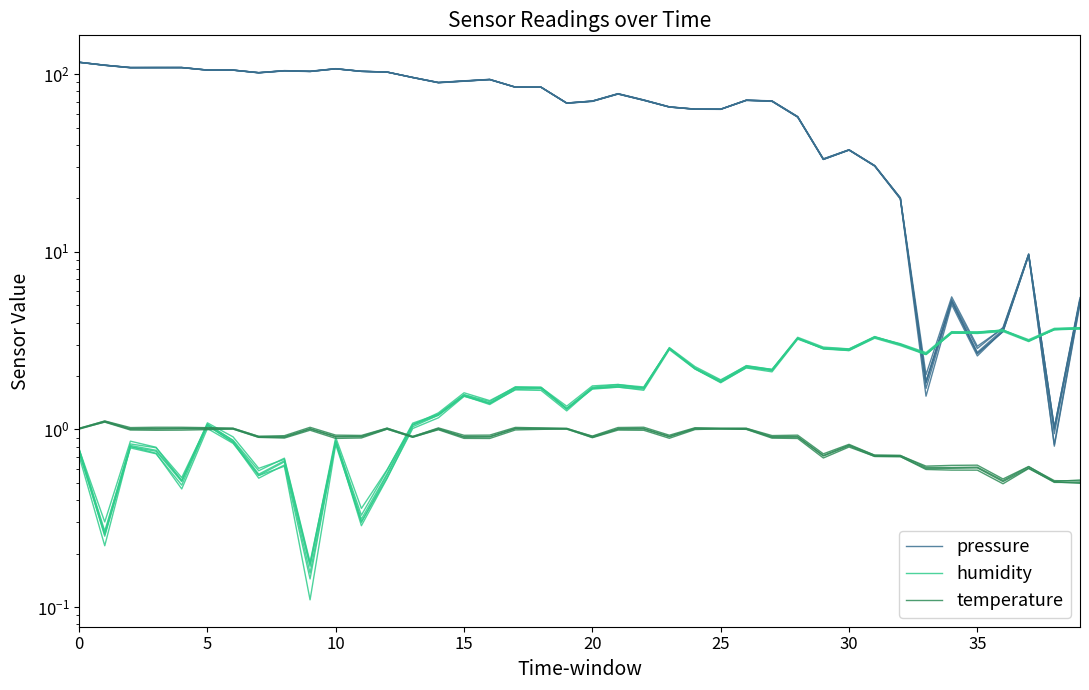

What is the value of the temperature point at the 33rd from the left?

0.7